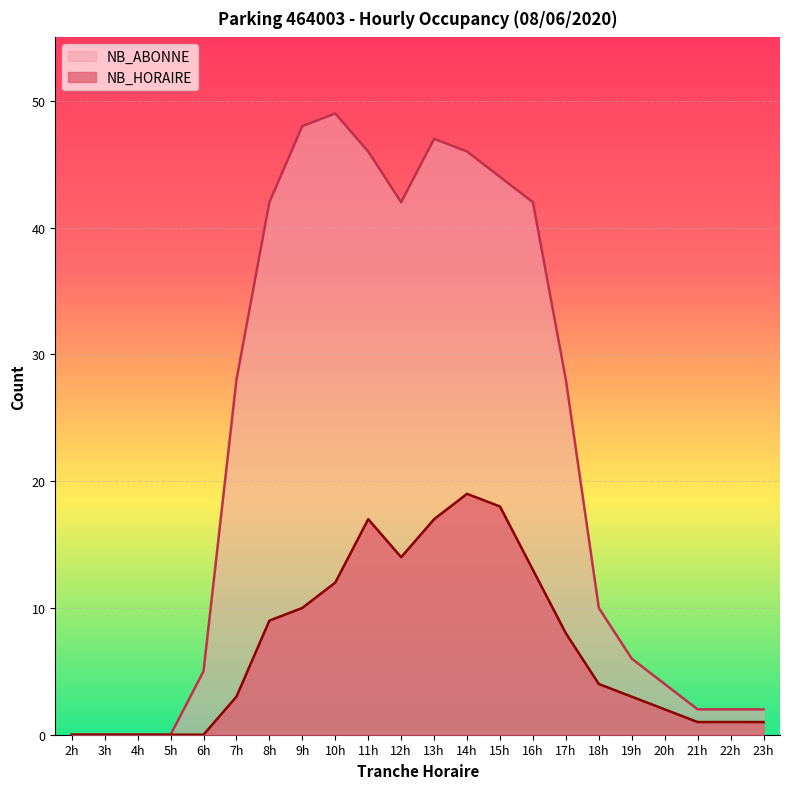

What is the sum of all NB_ABONNE values?

493